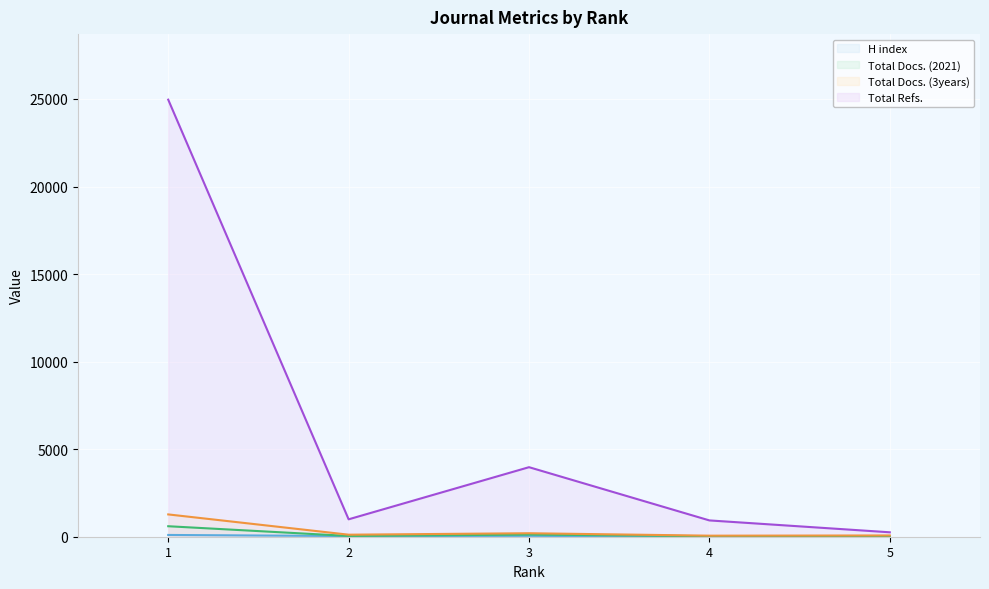

At 3, list the series in order from smallest to largest.

H index, Total Docs. (2021), Total Docs. (3years), Total Refs.